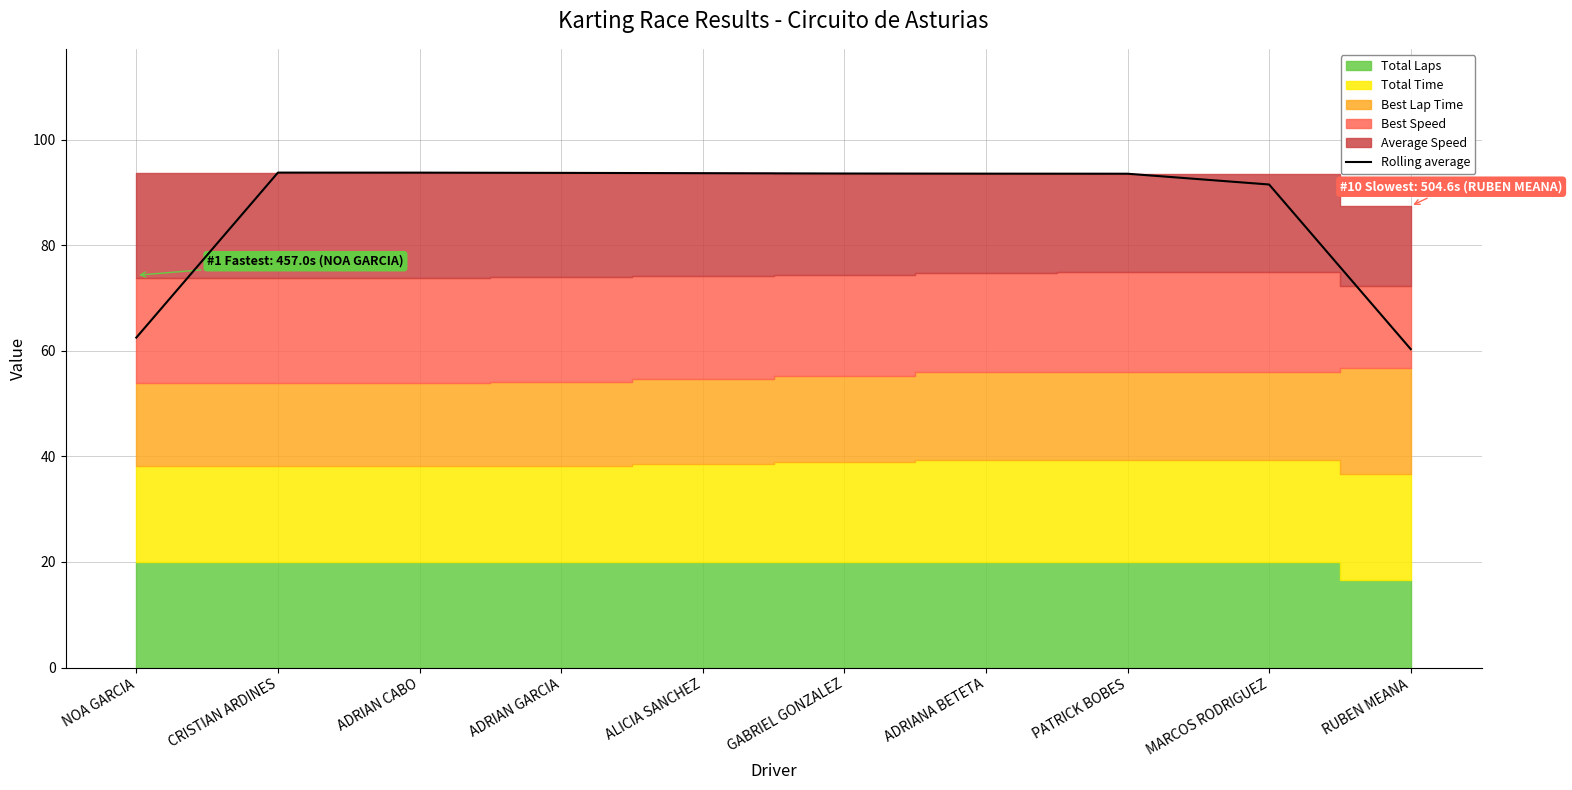

At which label is the value closest to 77?

NOA GARCIA